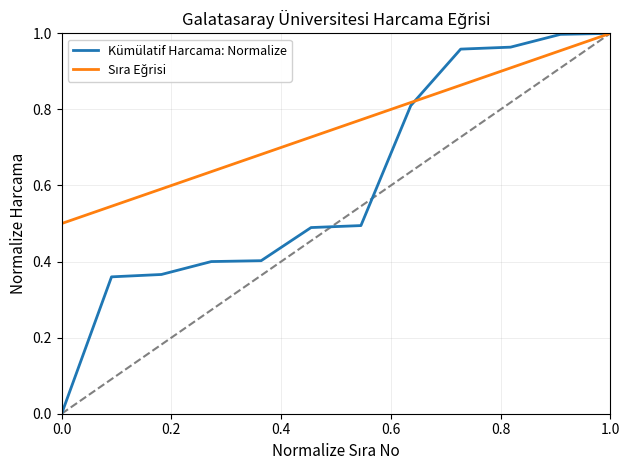

Which series has the widest spread of values?

Kümülatif Harcama: Normalize